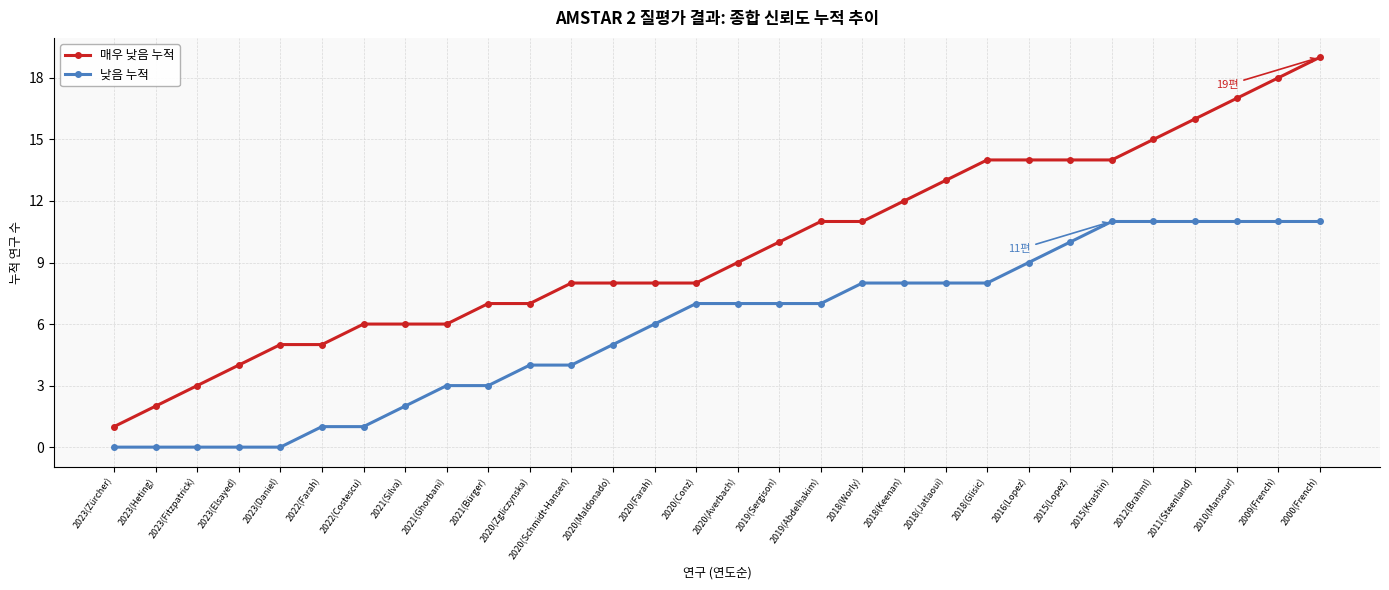

What is the difference between the maximum and second lowest values in the 매우 낮음 누적 series?

17